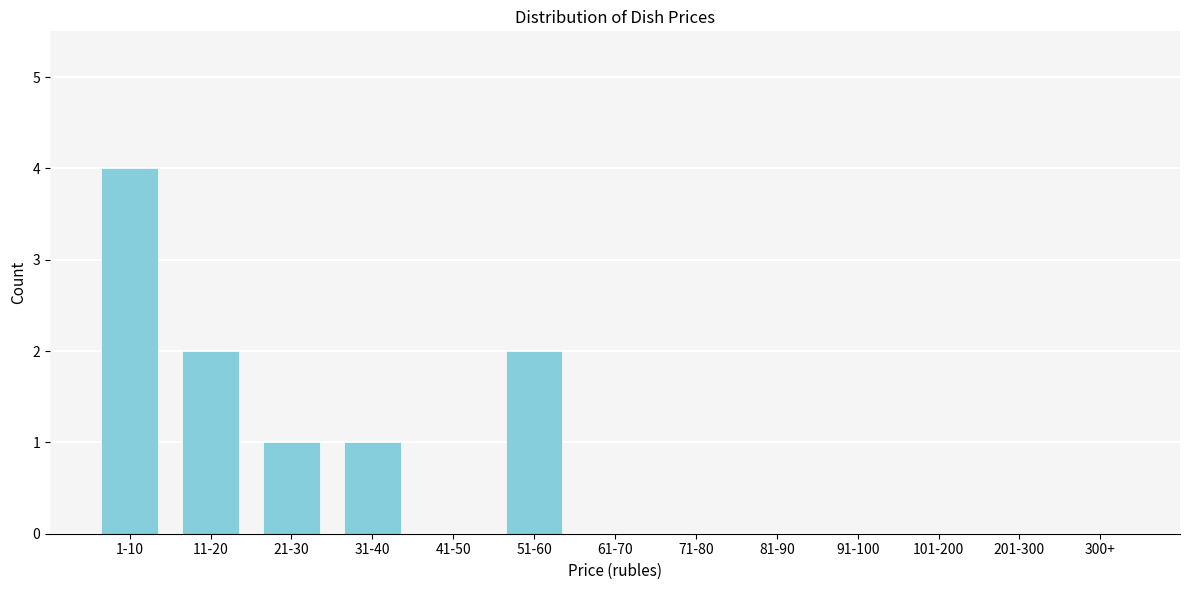

Reading left to right, transcribe all the data shown in this chart.

1-10=4	11-20=2	21-30=1	31-40=1	41-50=0	51-60=2	61-70=0	71-80=0	81-90=0	91-100=0	101-200=0	201-300=0	300+=0